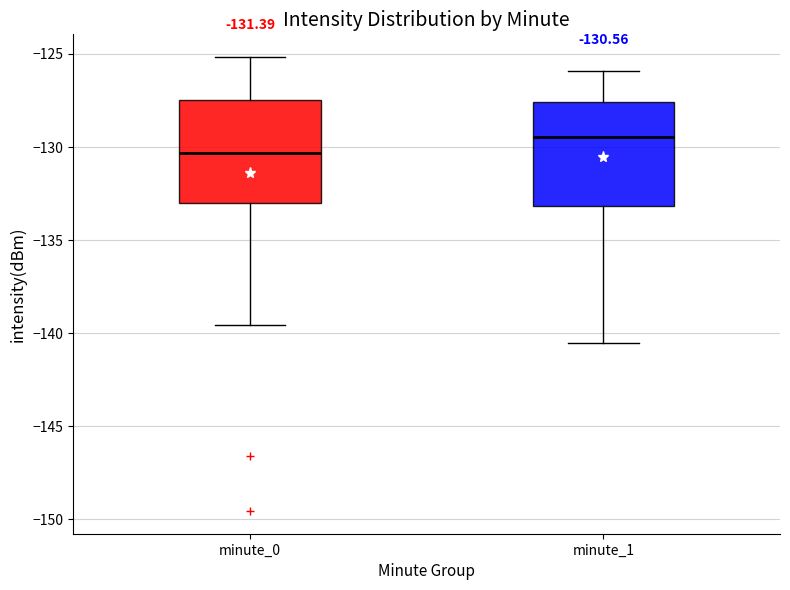

Which box has the highest median line?

minute_1